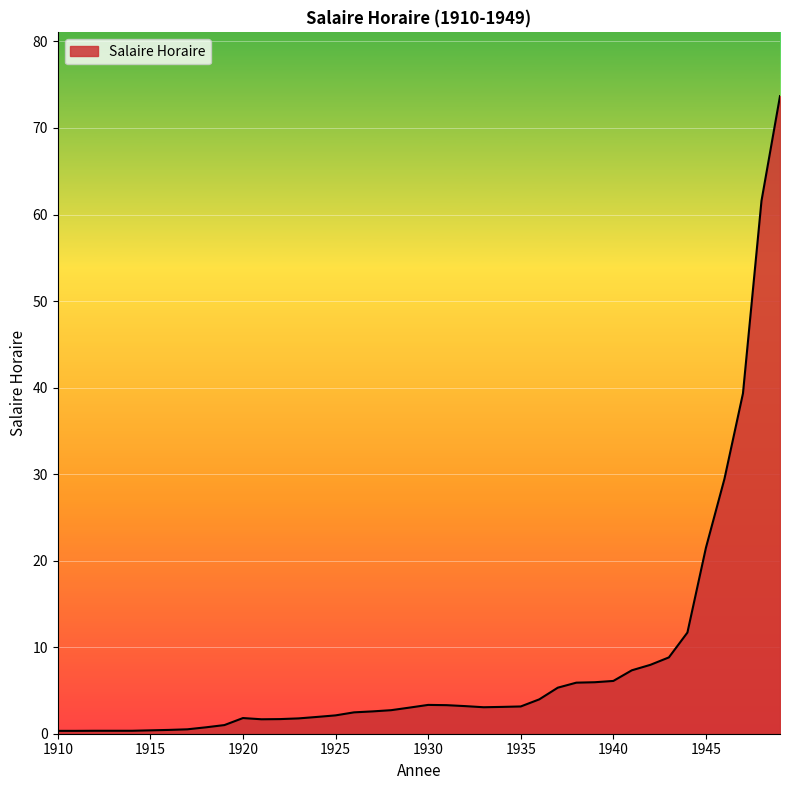

What is the difference between the maximum and minimum values?

73.4